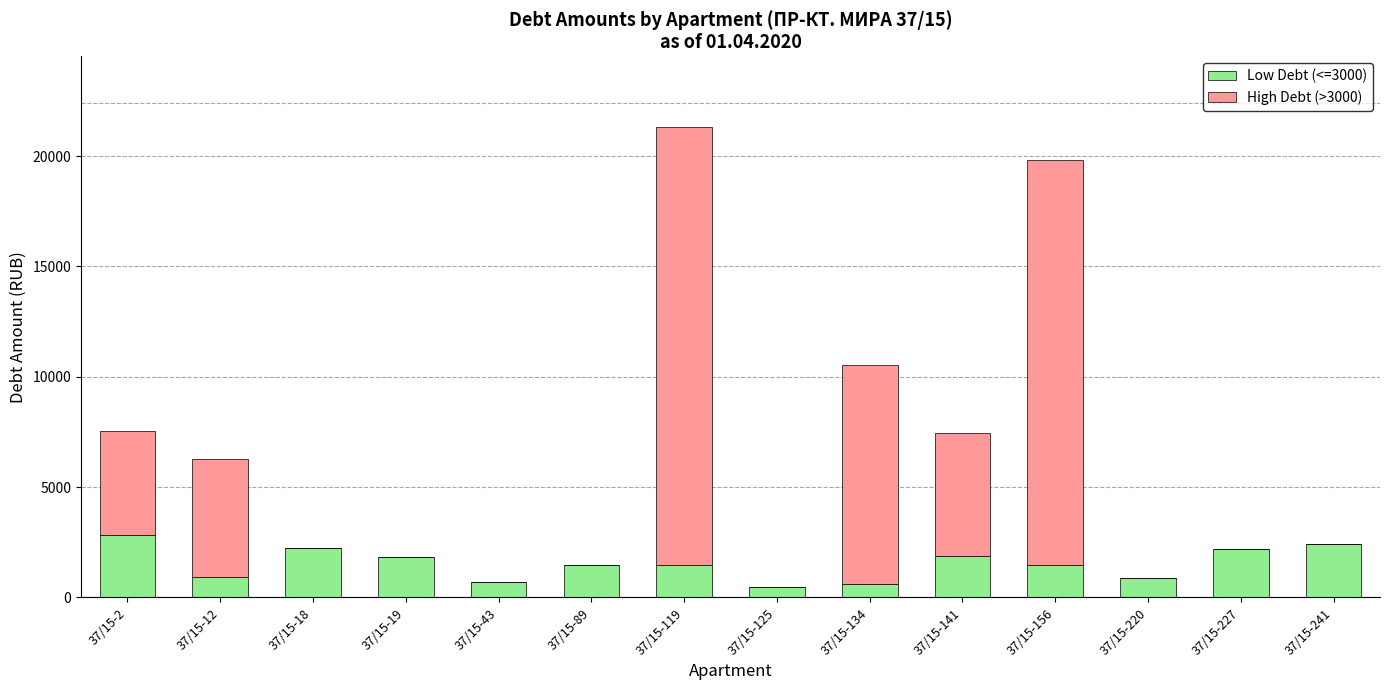

Which category has the highest value in the Low Debt (<=3000) series?

37/15-2